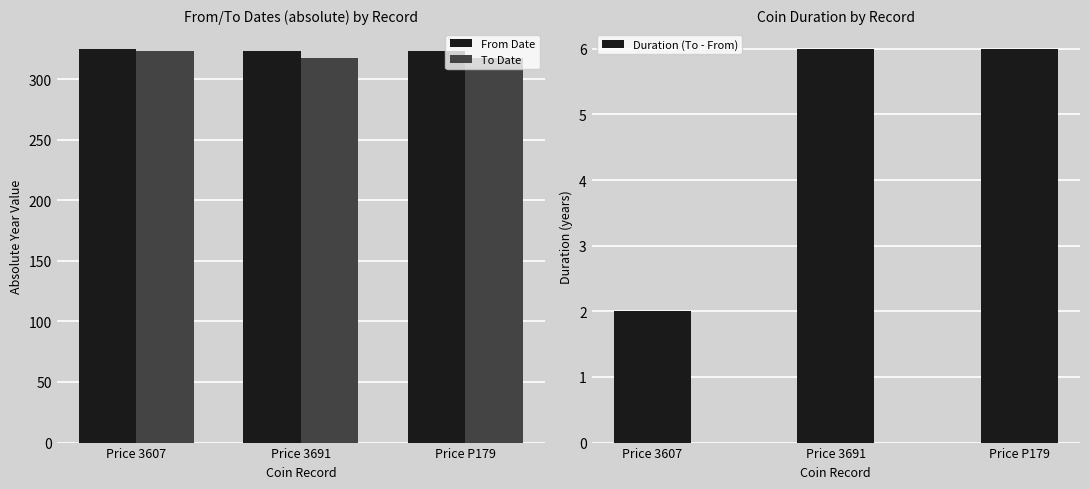

What position from the left is Price 3607?

1